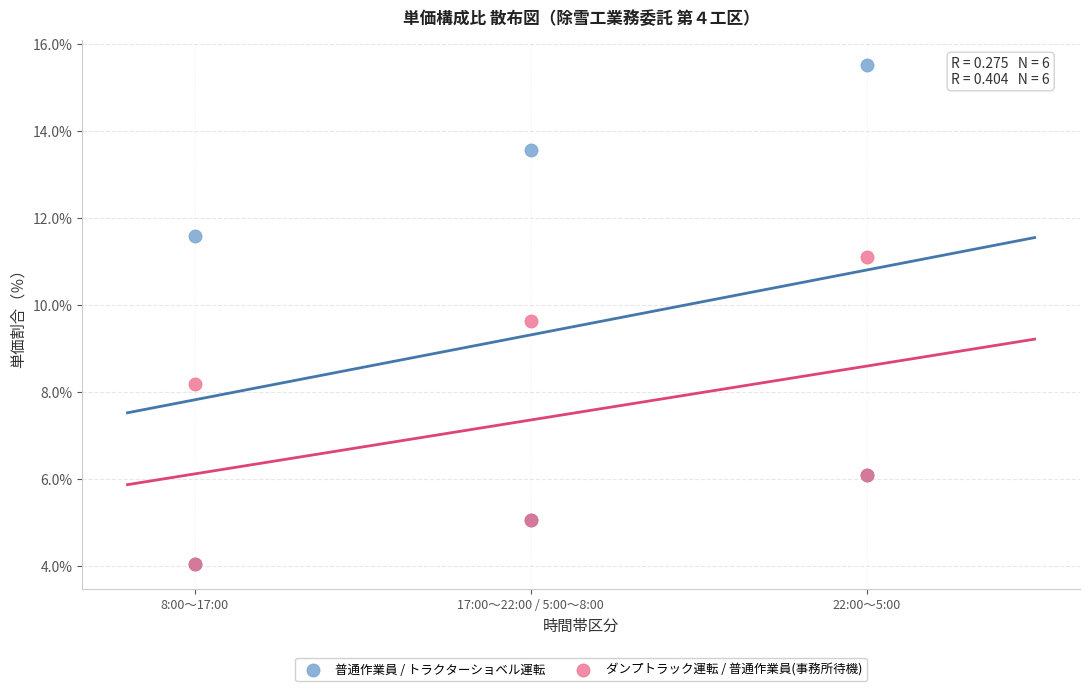

Across all series, what Y value is closest to 9?

9.6